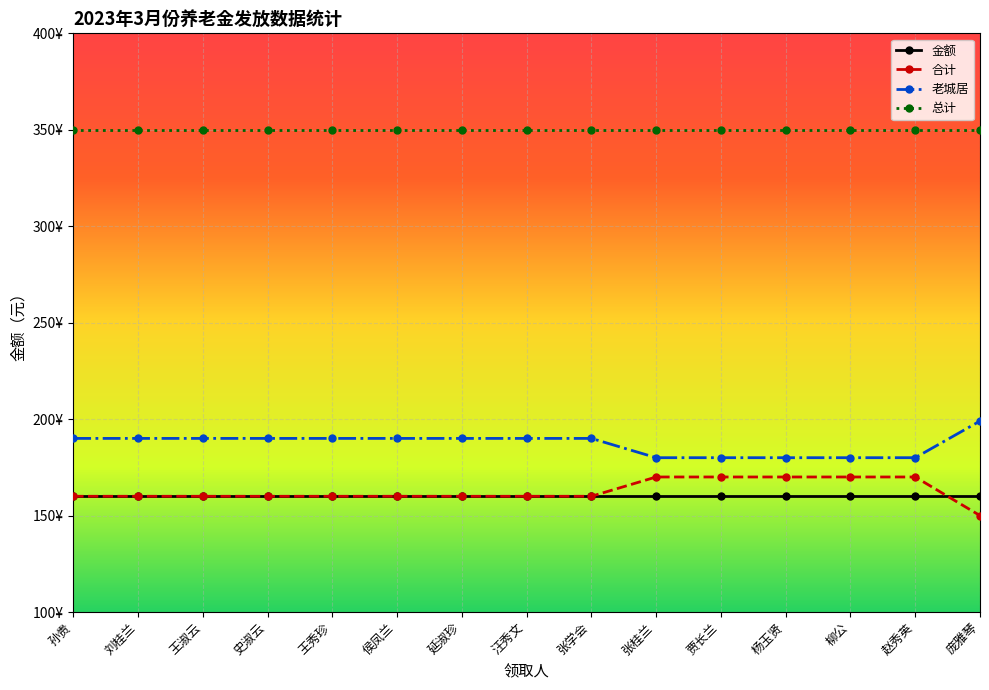

What are all the series names shown in the legend?

金额, 合计, 老城居, 总计